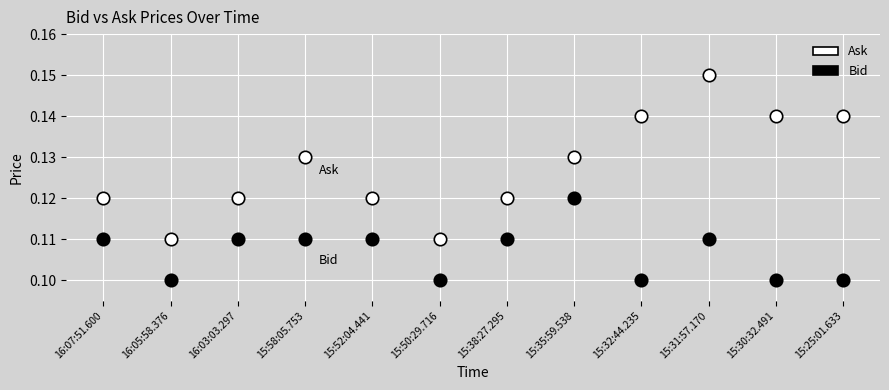

Which series has the widest spread of Y values?

Ask